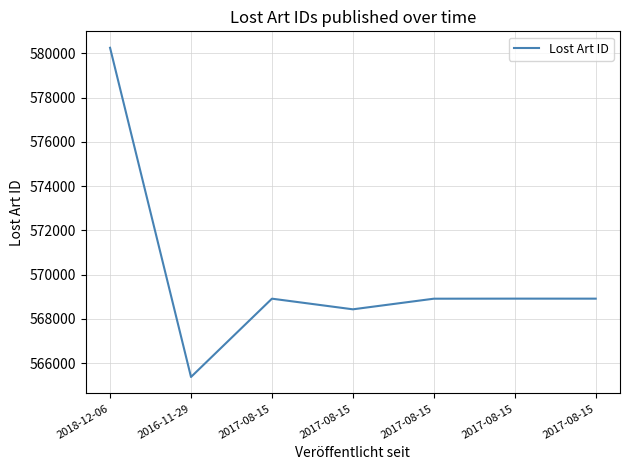

How many series are shown in this chart?

1